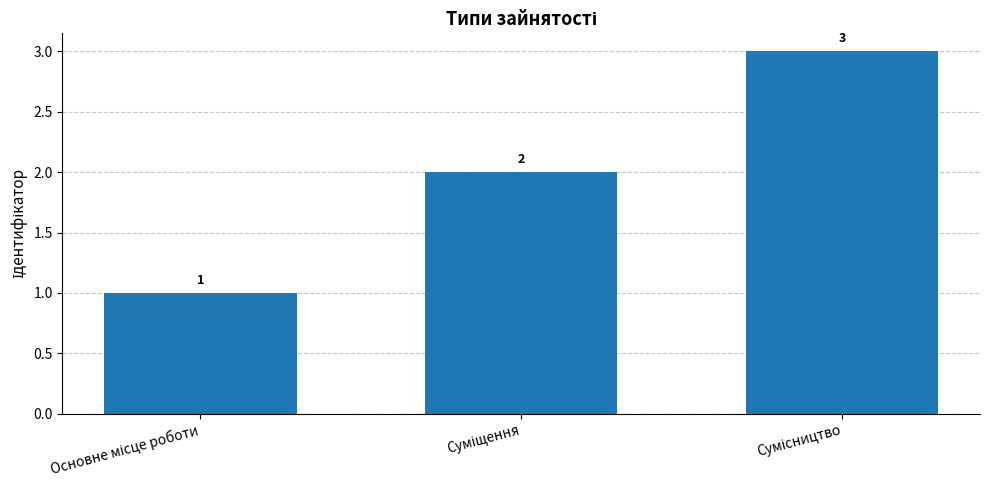

How many data points does each series have?

3